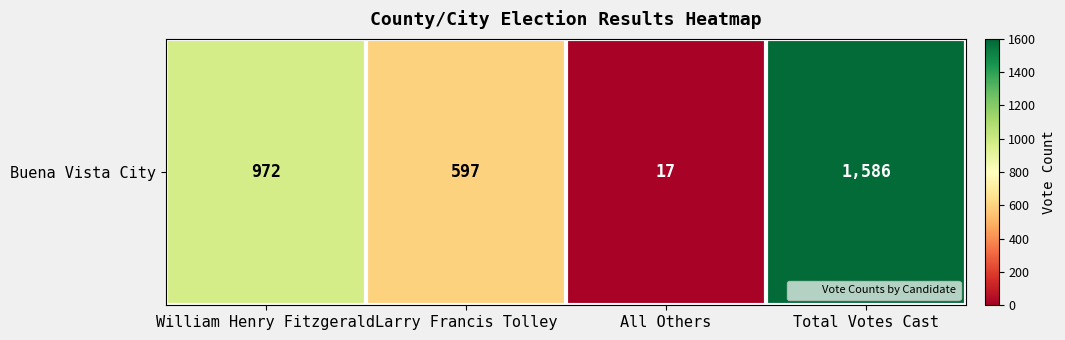

List the labels in order of value, largest first.

Total Votes Cast, William Henry Fitzgerald, Larry Francis Tolley, All Others